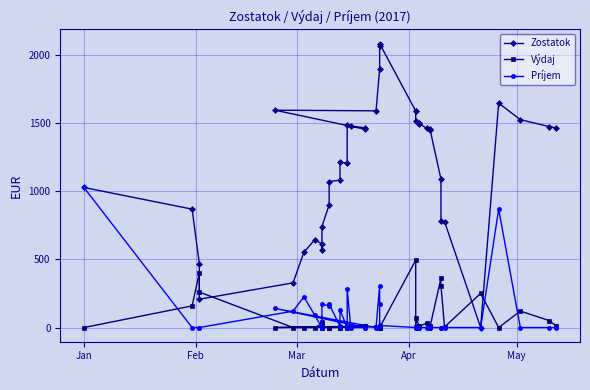

The Zostatok series shows 2178.0 at 25. True or false?

False